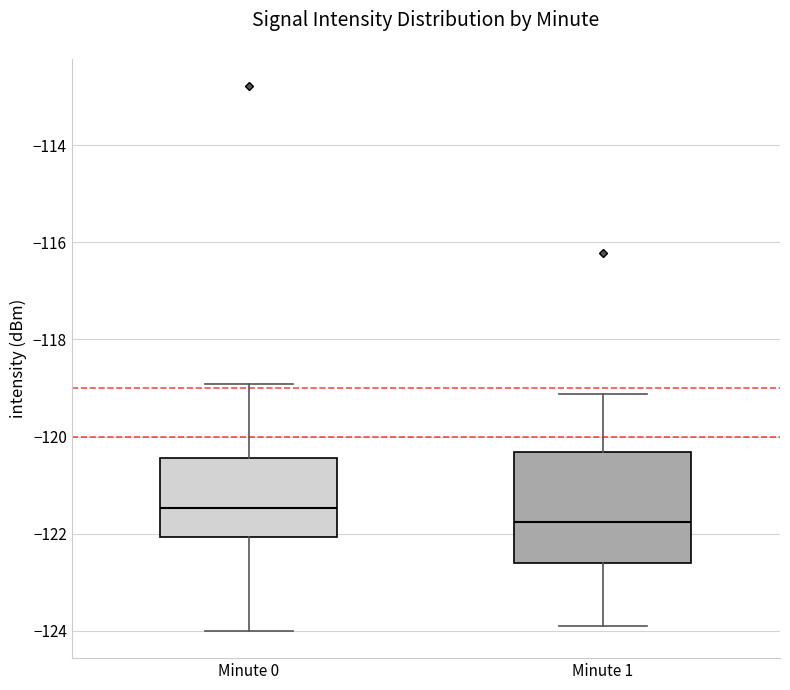

Where does the lower whisker of the box for Minute 0 end on the y-axis? The values are not printed on the chart, so give them approximately, as read against the axis.

-124.0